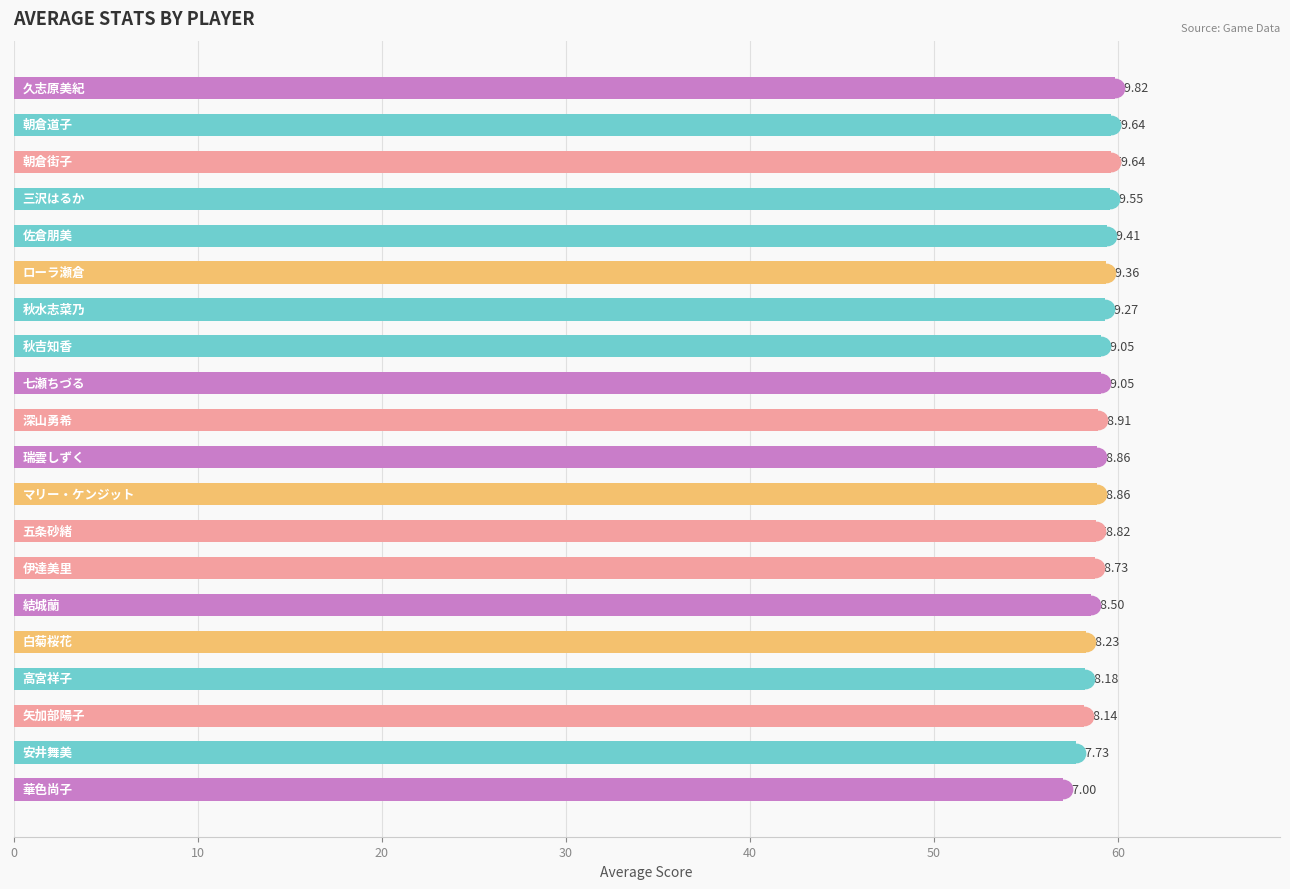

What is the sum of all values?

1176.8